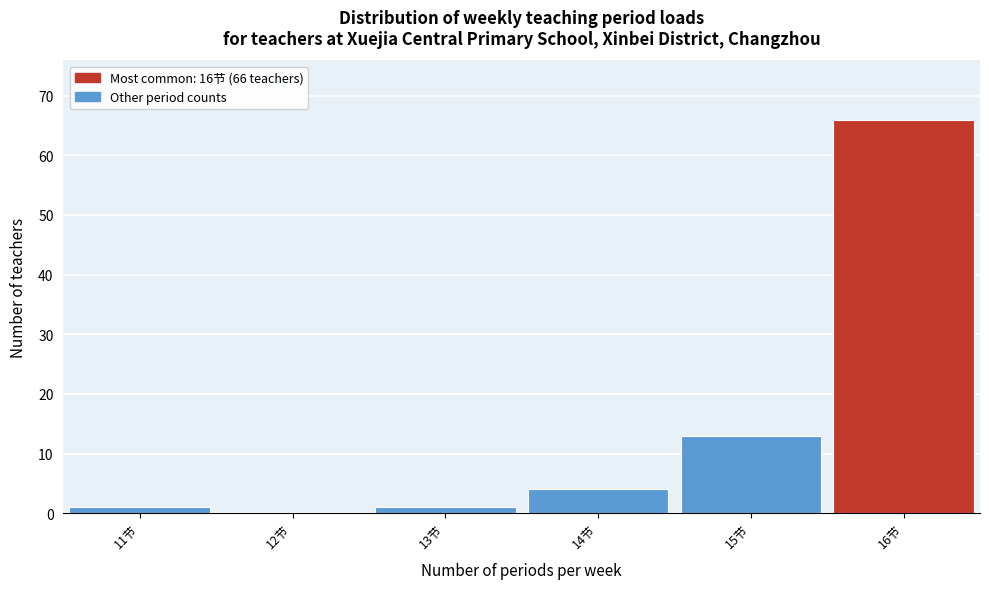

Which range on the x-axis has the tallest bar?

15.5 to 16.5